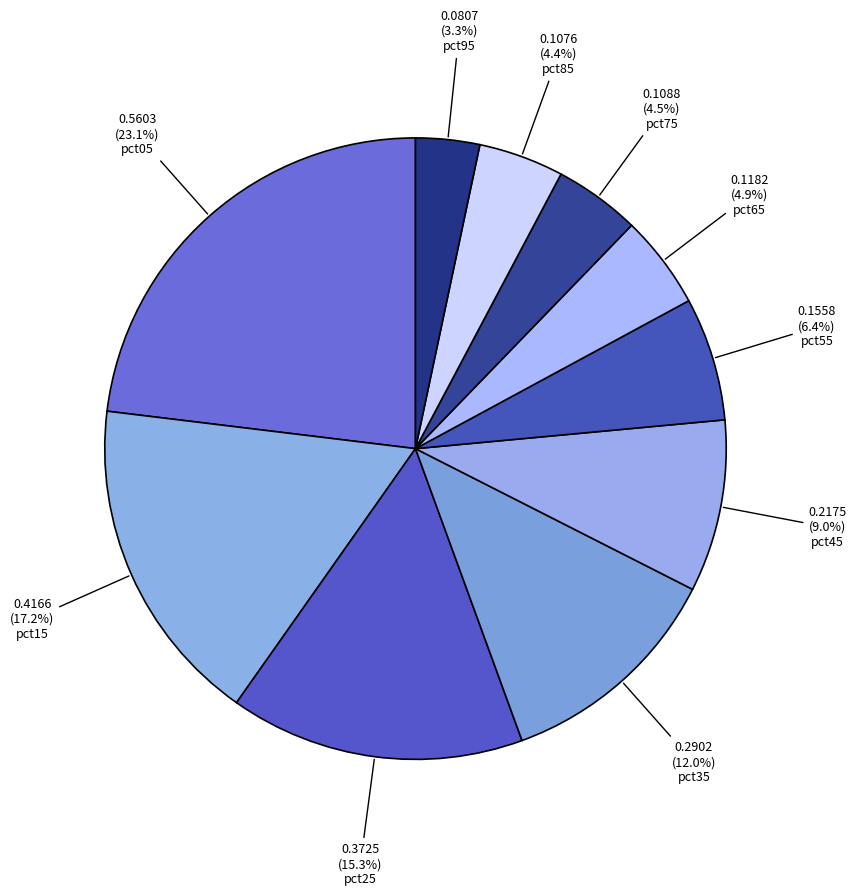

Count the number of slices in the pie.

10